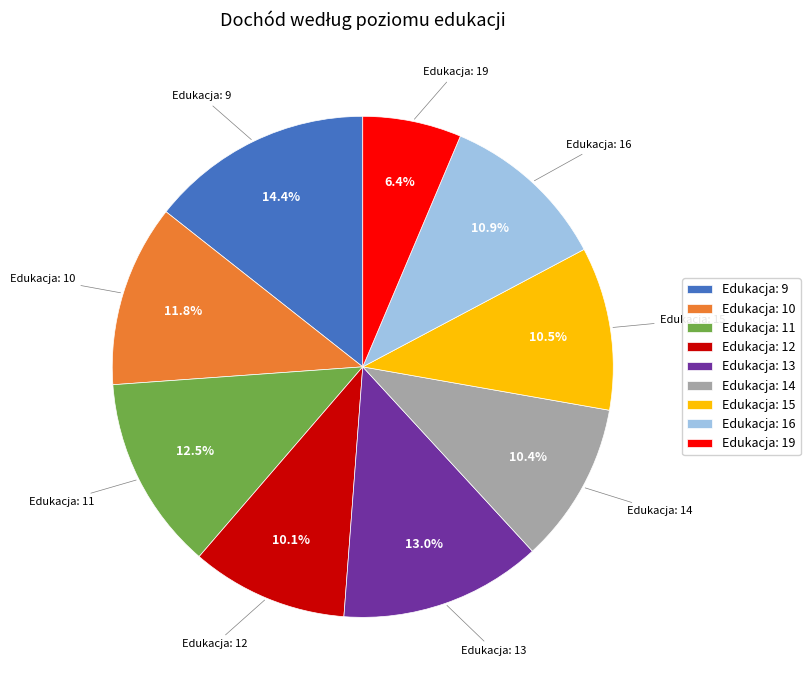

Between Edukacja: 16 and Edukacja: 19, which is larger?

Edukacja: 16